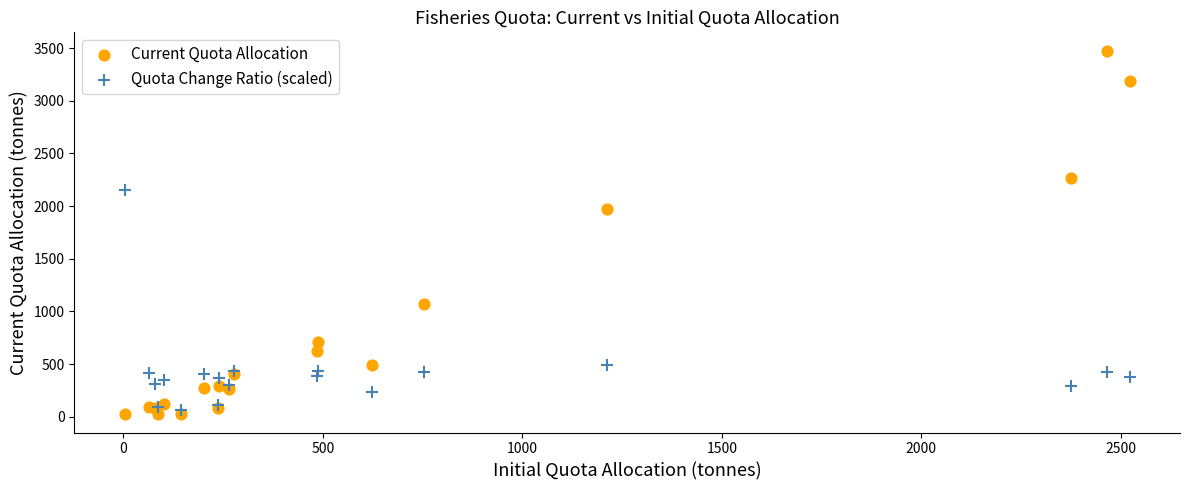

In the Current Quota Allocation series, what Y value is closest to 1749?

1968.5